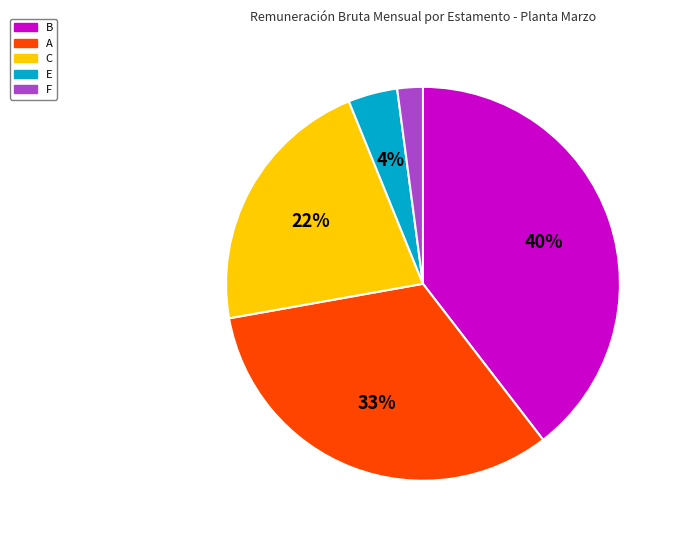

To the nearest percent, what percentage of the pie is C?

22%